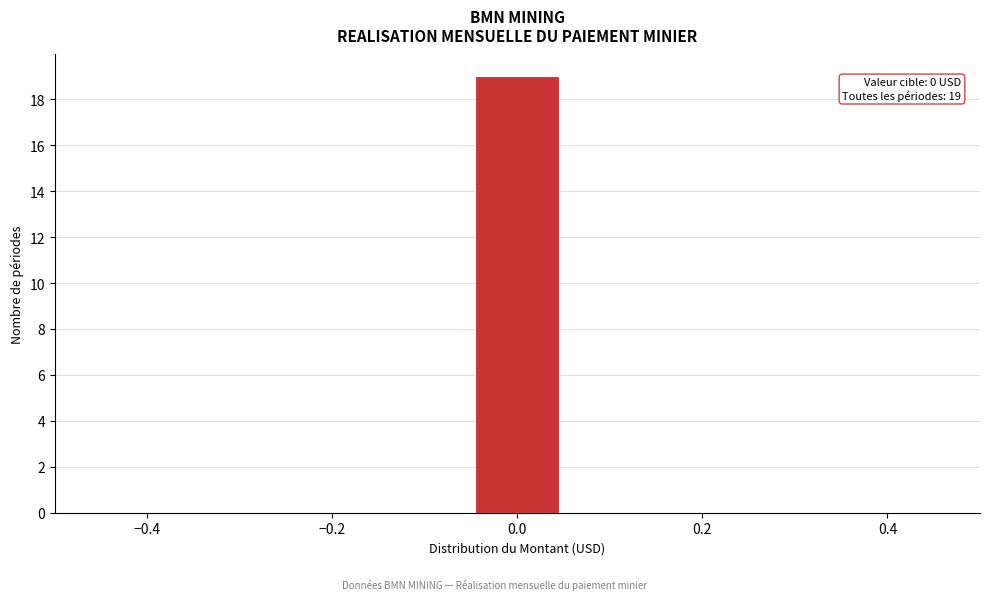

Over which range of the x-axis is the bar tallest?

-0.04 to 0.04